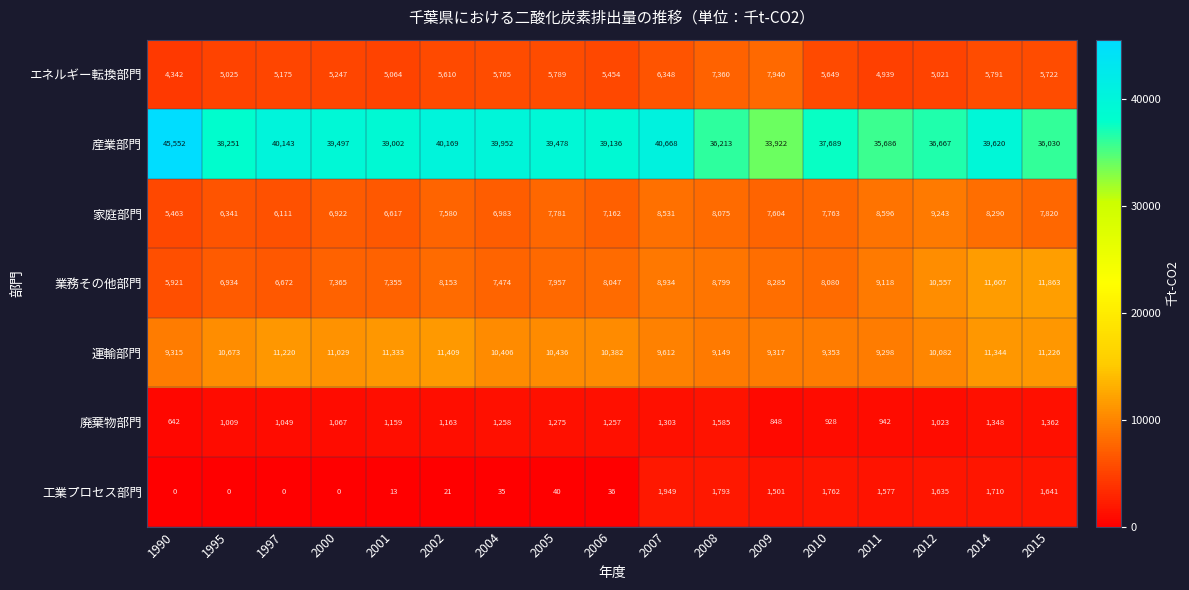

What is the sum of the 家庭部門 values at 2007 and 2011?

17127